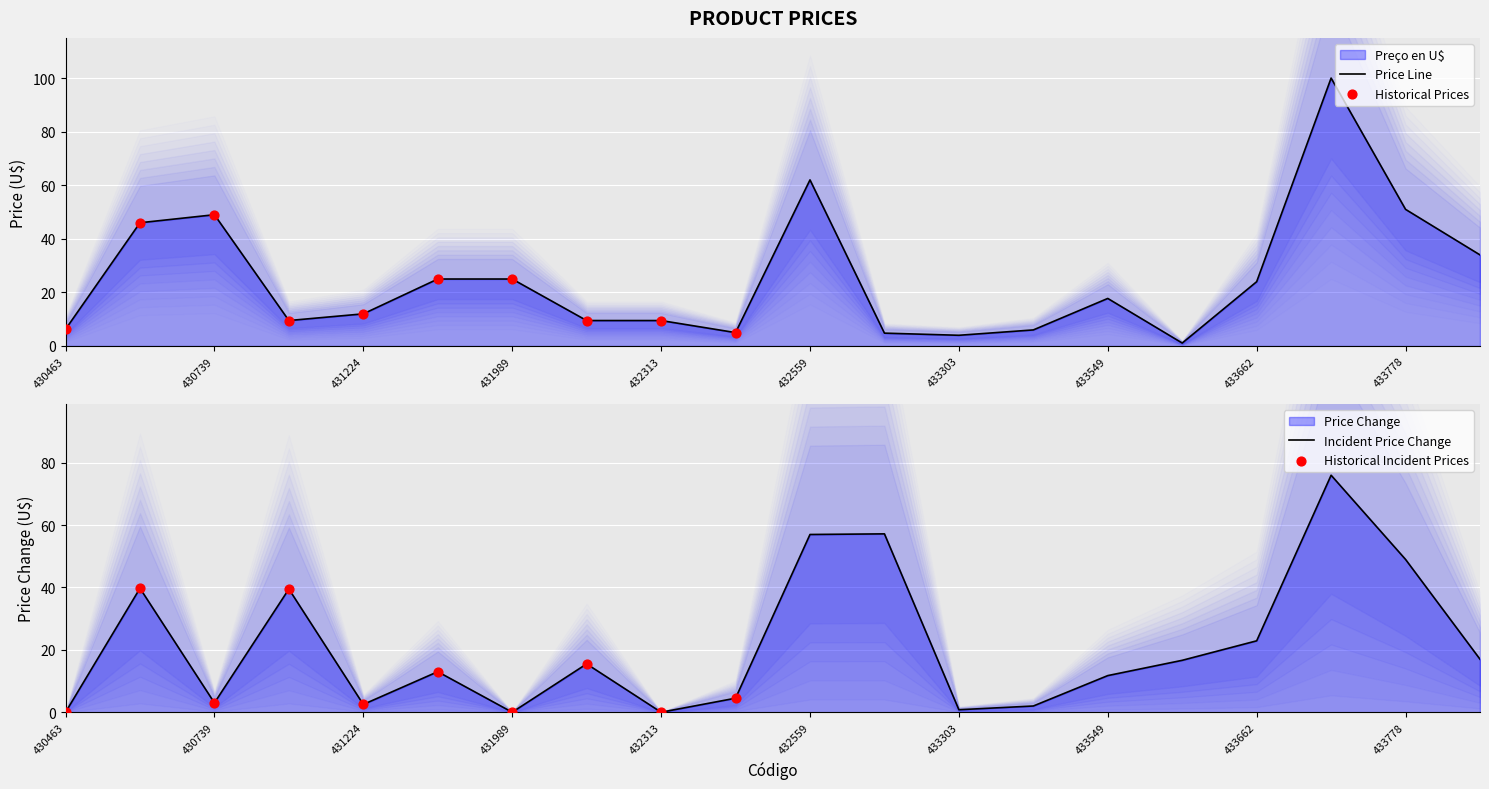

Which has a higher value, 430739 or 433303?

430739